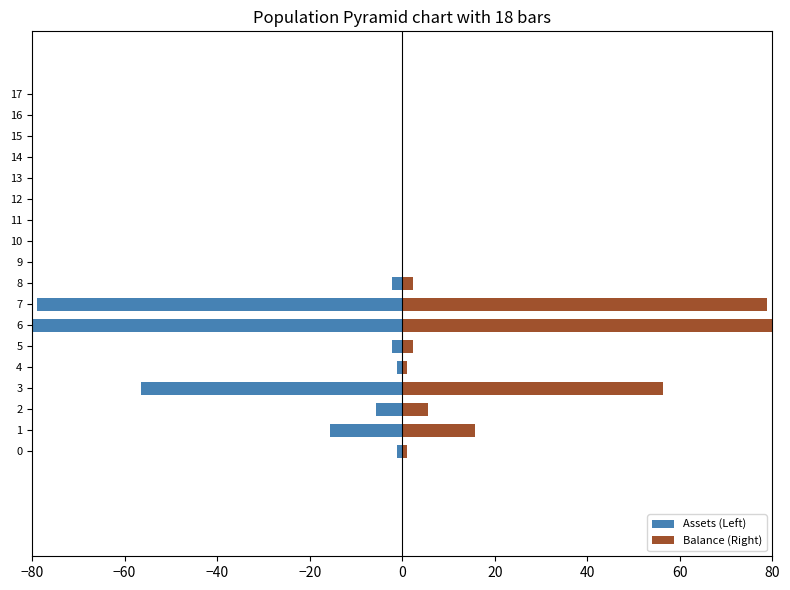

Rank the series at 10 from lowest to highest value.

Assets (Left), Balance (Right)